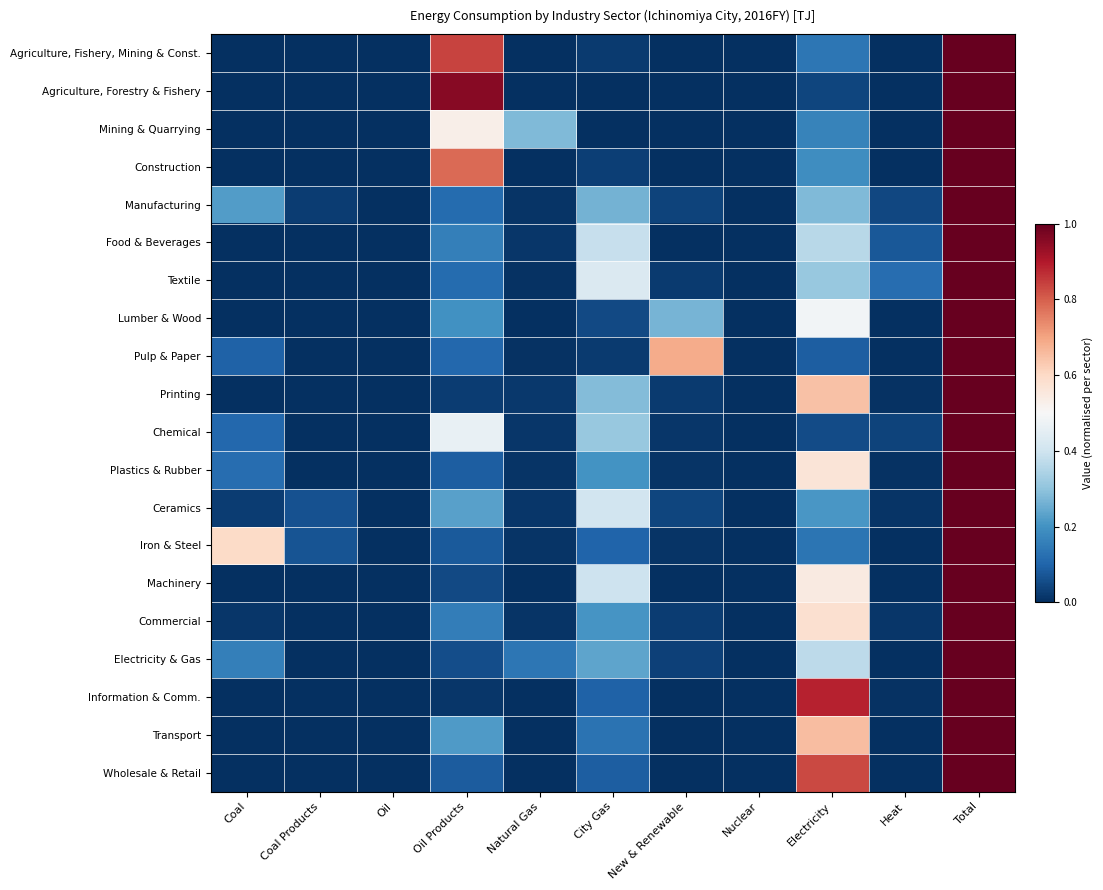

What is the maximum value shown in the chart?

1.0